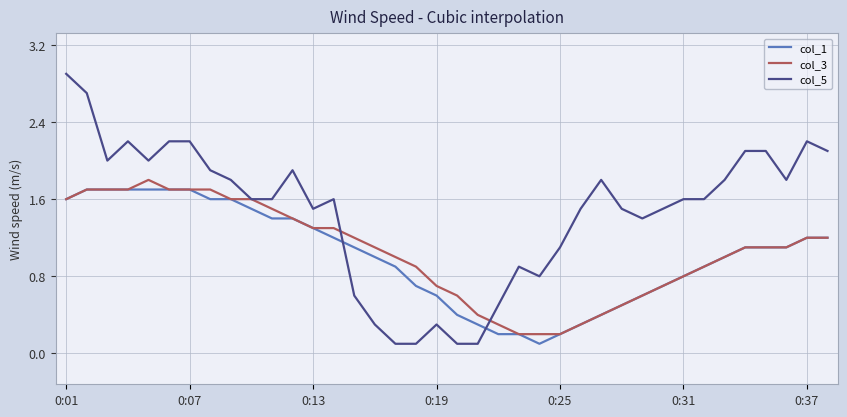

True or false: col_5 and col_1 intersect in this chart.

True